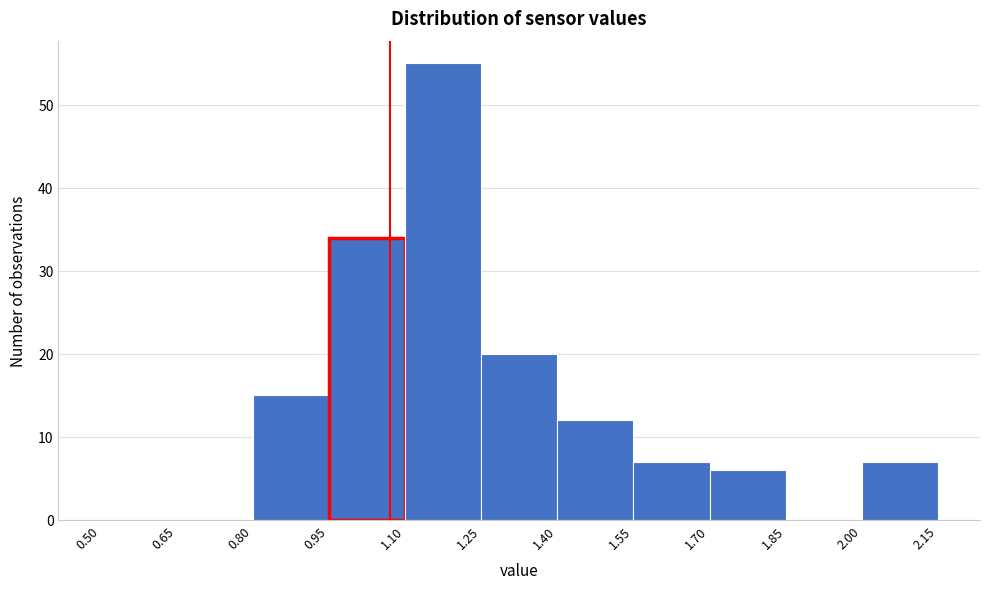

Reading left to right, transcribe this chart: for each bar, give the range it covers on the x-axis and its height. The values are not printed on the chart, so give them approximately, as read against the axis.

0.50 to 0.65: 0
0.65 to 0.80: 0
0.80 to 0.95: 15
0.95 to 1.10: 34
1.10 to 1.25: 55
1.25 to 1.40: 20
1.40 to 1.55: 12
1.55 to 1.70: 7
1.70 to 1.85: 6
1.85 to 2.00: 0
2.00 to 2.15: 7